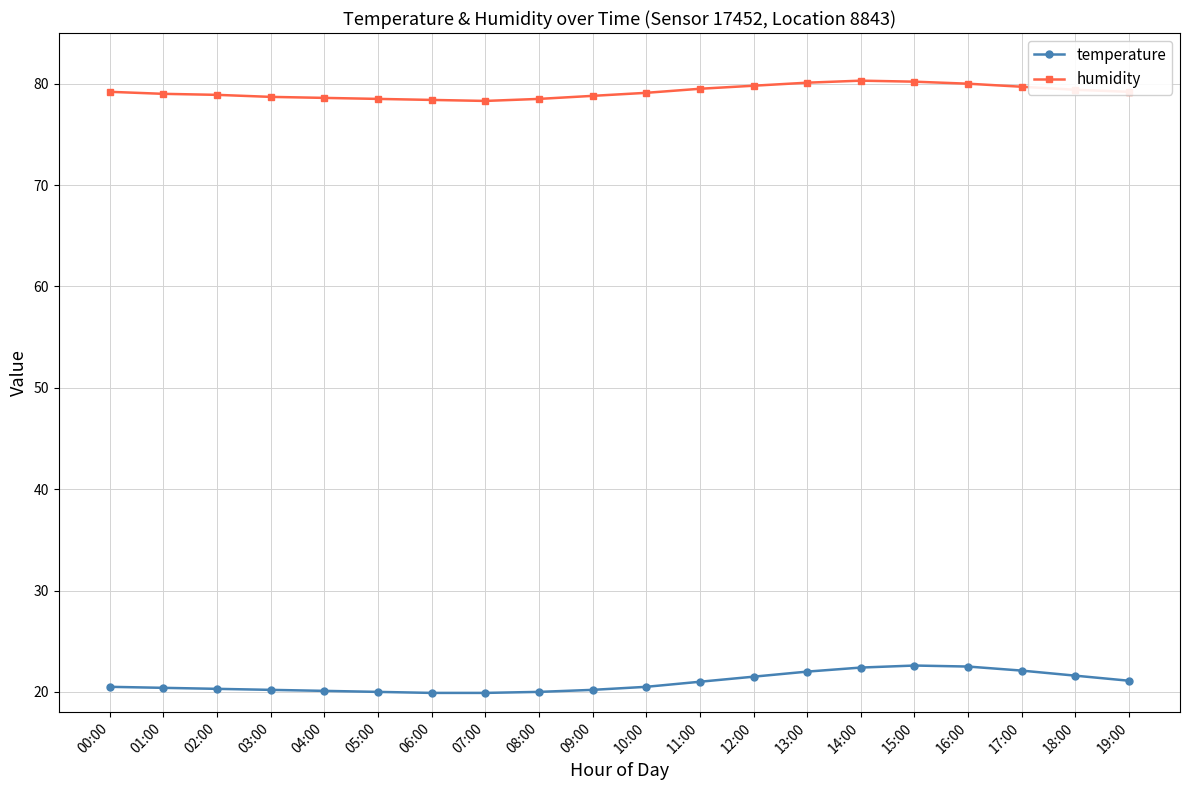

True or false: temperature and humidity intersect in this chart.

False